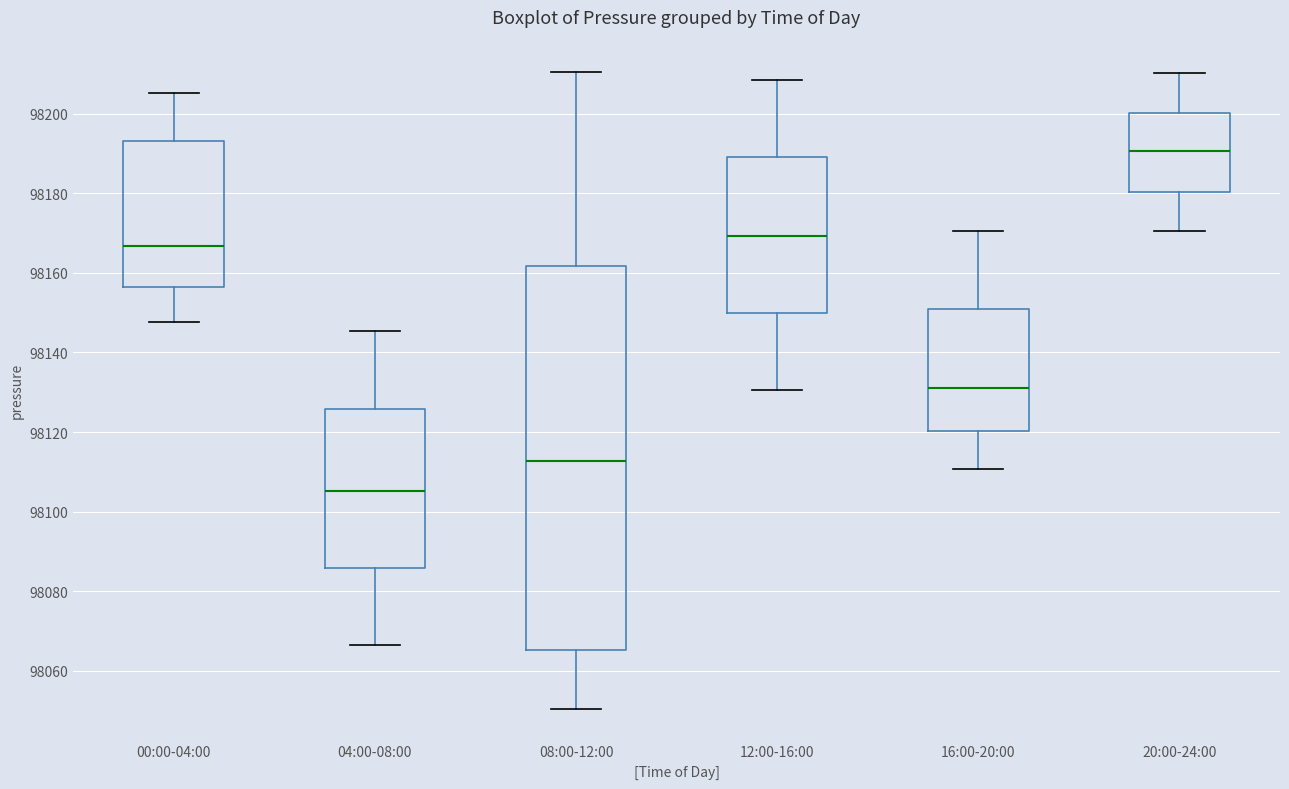

Which box's median line is the lowest?

04:00-08:00